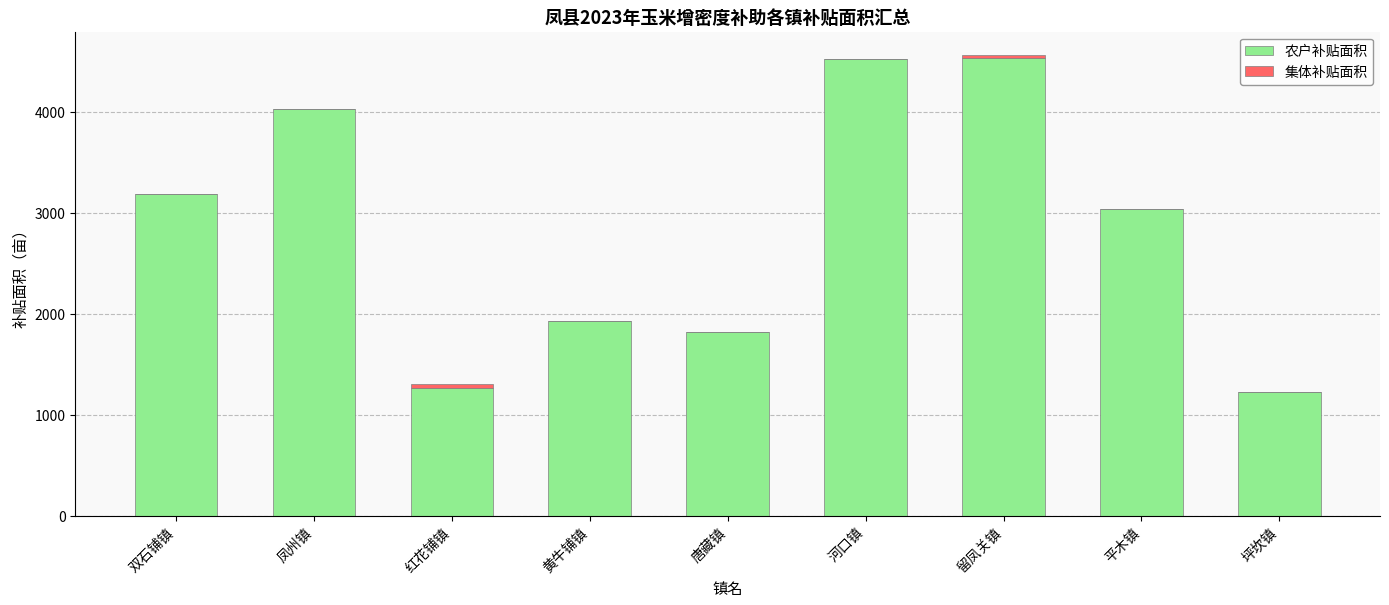

What is the sum of the 农户补贴面积 values at 唐藏镇 and 河口镇?

6331.9